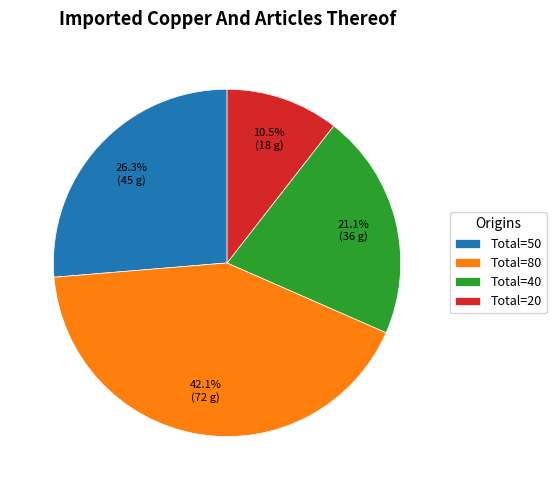

Which category has the smallest portion of the pie?

Total=20